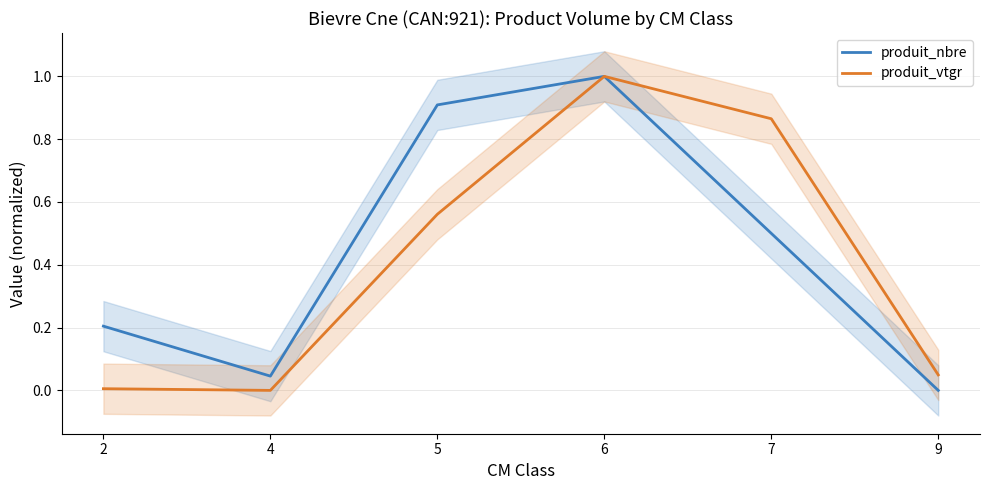

What is the value of the produit_vtgr point at the 3rd from the left?

0.6